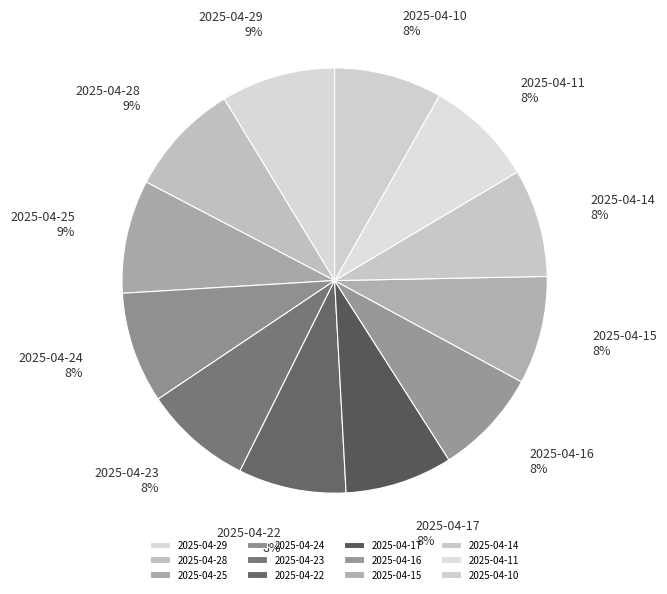

Do 2025-04-23 and 2025-04-29 together represent more than half of the pie?

No